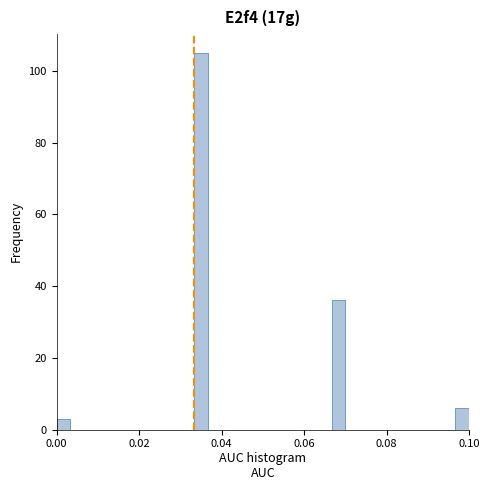

Read against the x-axis, roughly where is the centre of the tallest bar?

0.036